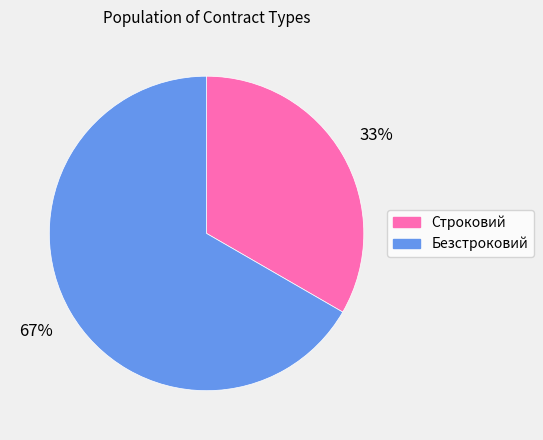

To the nearest percent, what is the average slice percentage?

50%